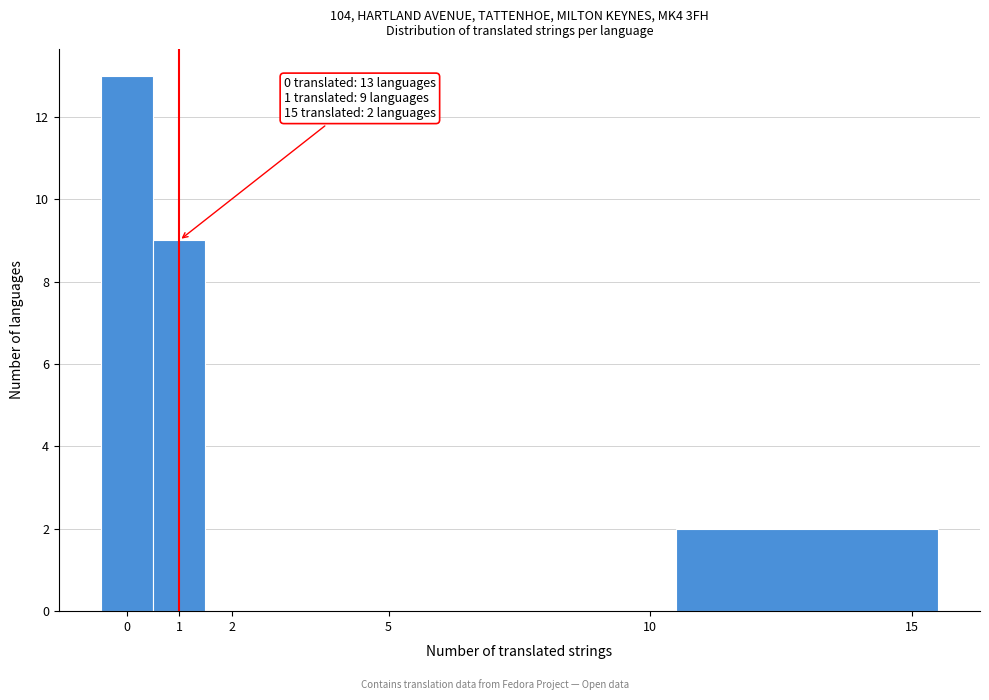

Over which range of the x-axis is the bar tallest?

-0.5 to 0.5